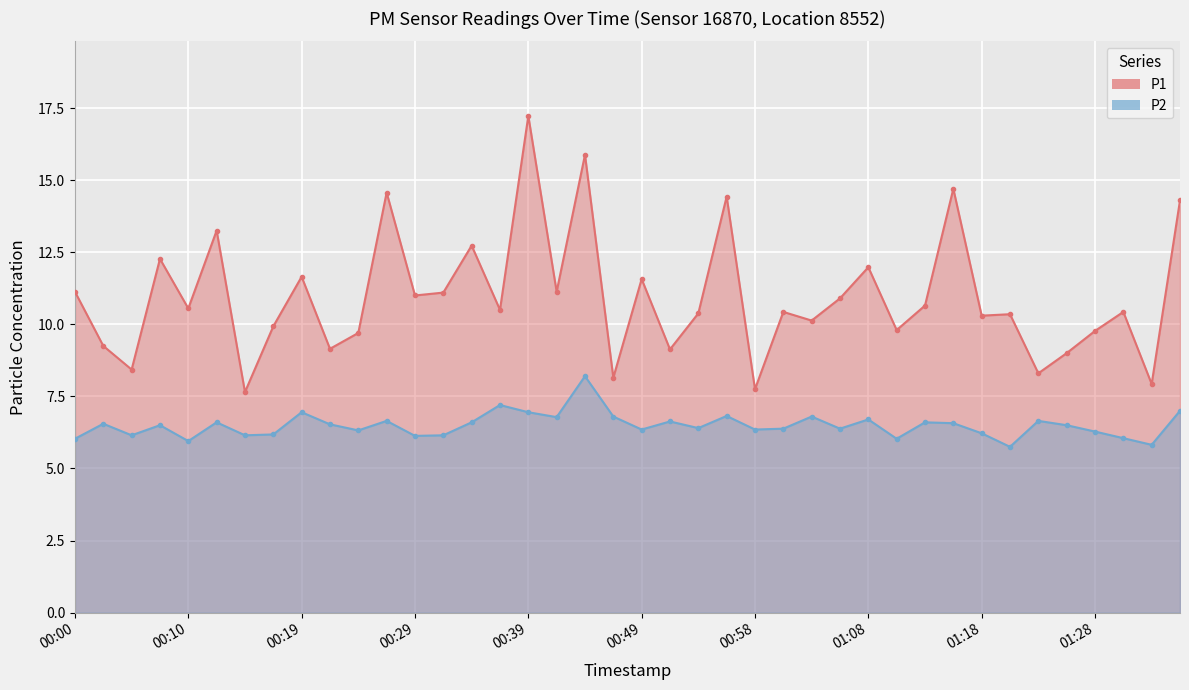

How many lines are shown in the chart?

2